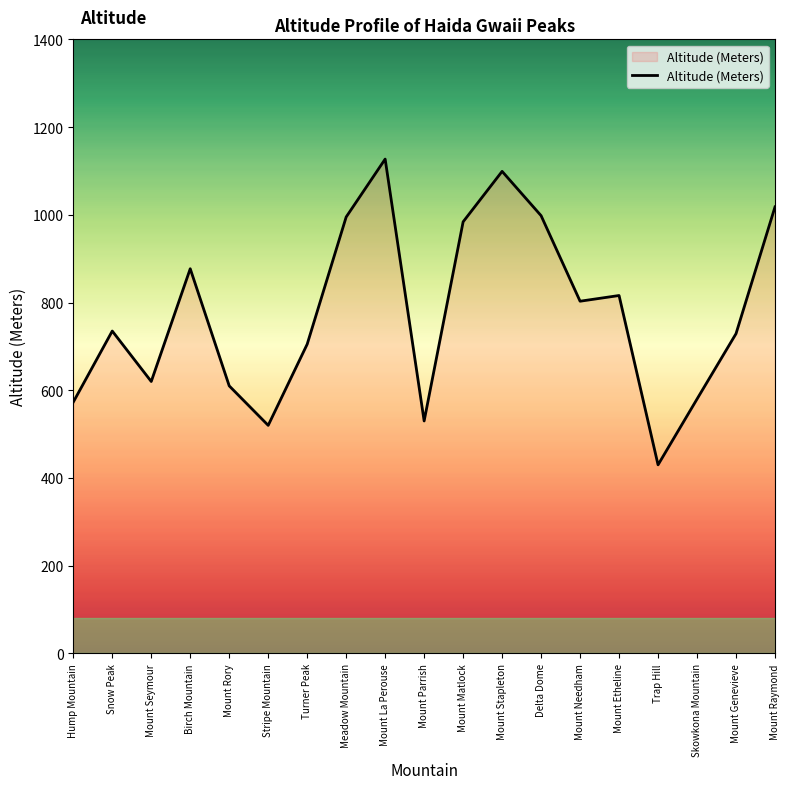

What is the difference between the maximum and minimum values?

697